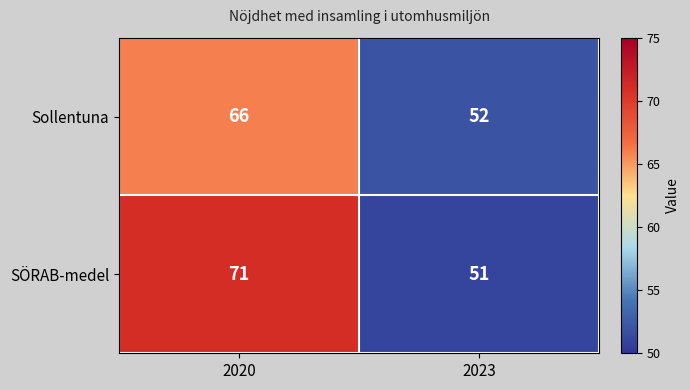

How many data points does each series have?

2